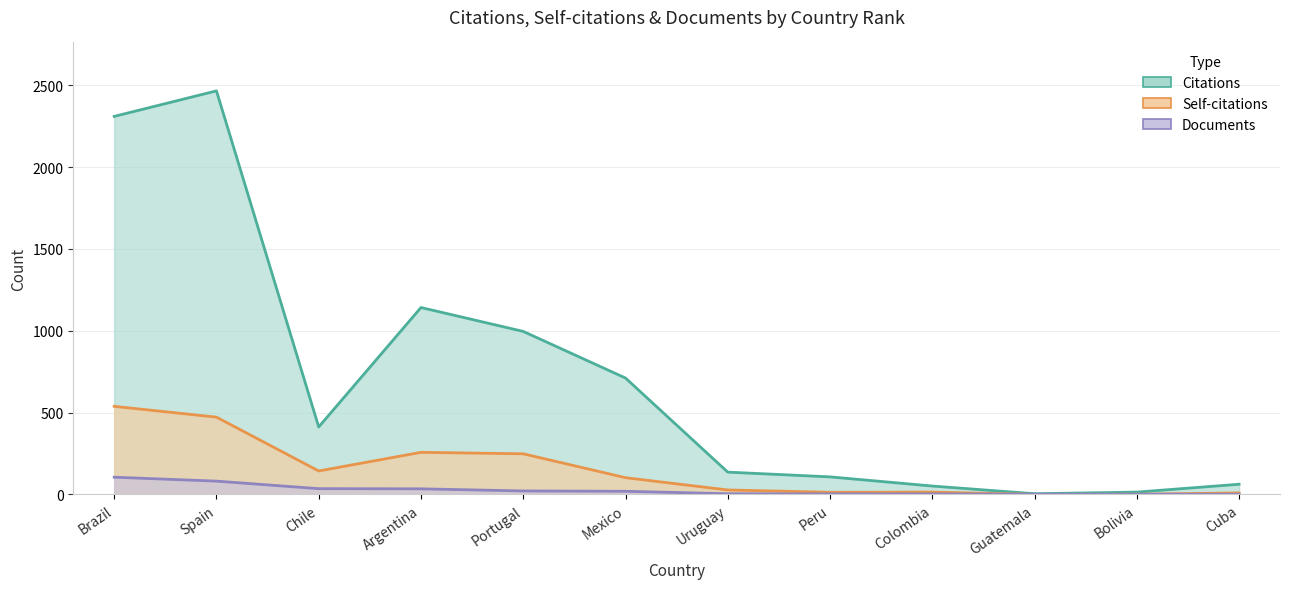

What is the label of the 1st point from the right?

Cuba